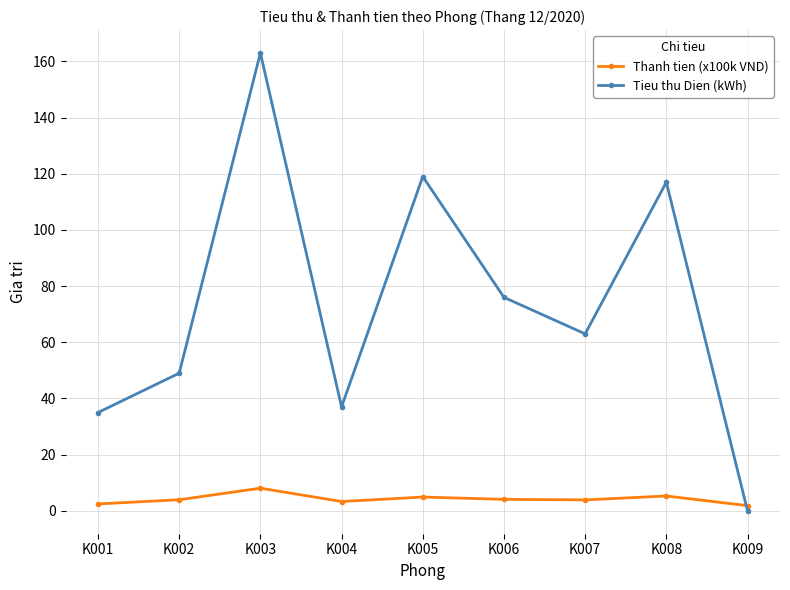

Which series has the widest spread of values?

Tieu thu Dien (kWh)